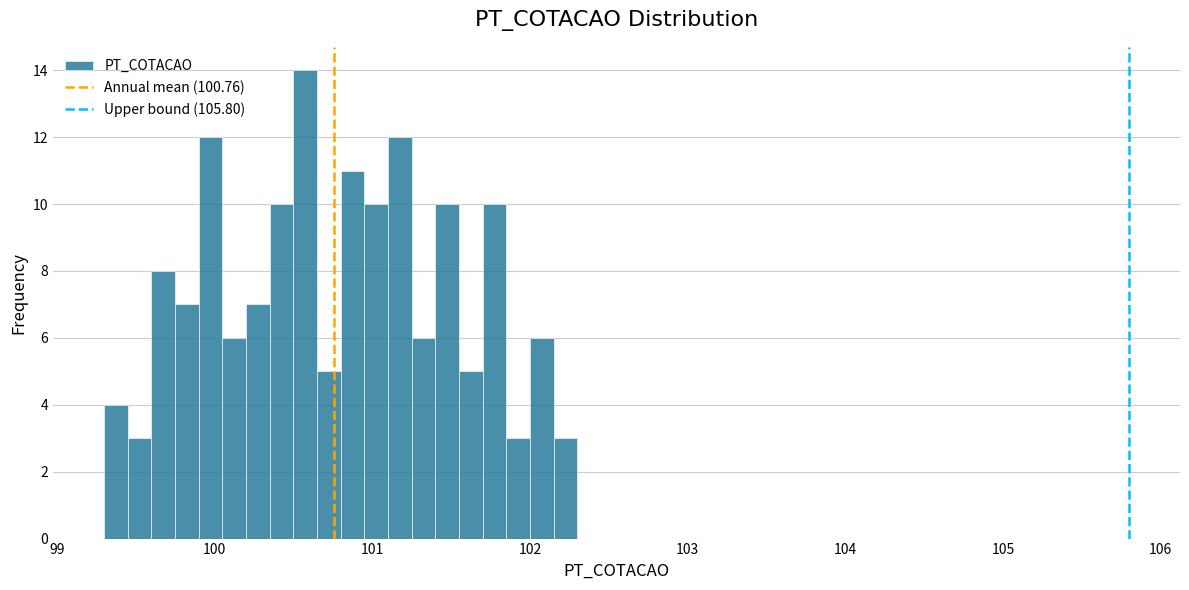

Around what value on the x-axis is the tallest bar? Give the approximate position of its centre, as read against the axis.

100.6